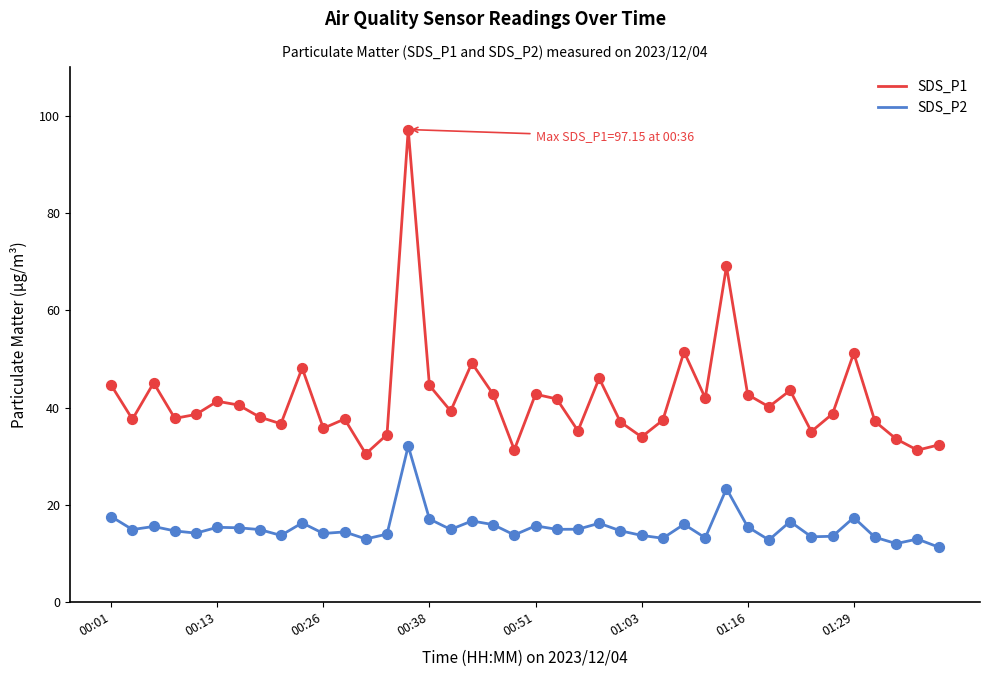

Which series has the largest range (max minus min)?

SDS_P1